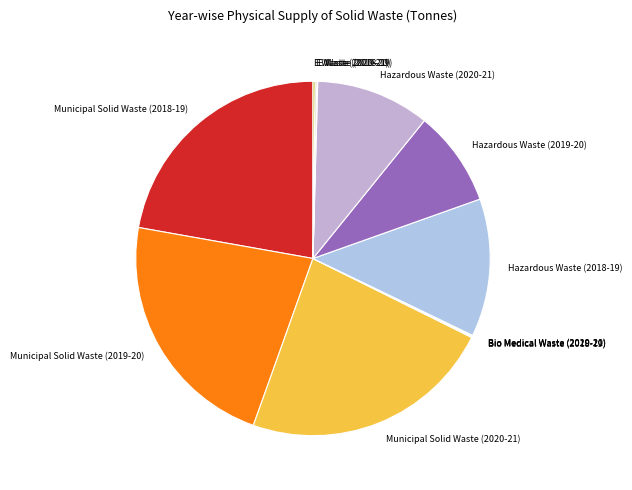

Approximately how many times larger is the value at Hazardous Waste (2020-21) compared to Municipal Solid Waste (2018-19)?

0.5